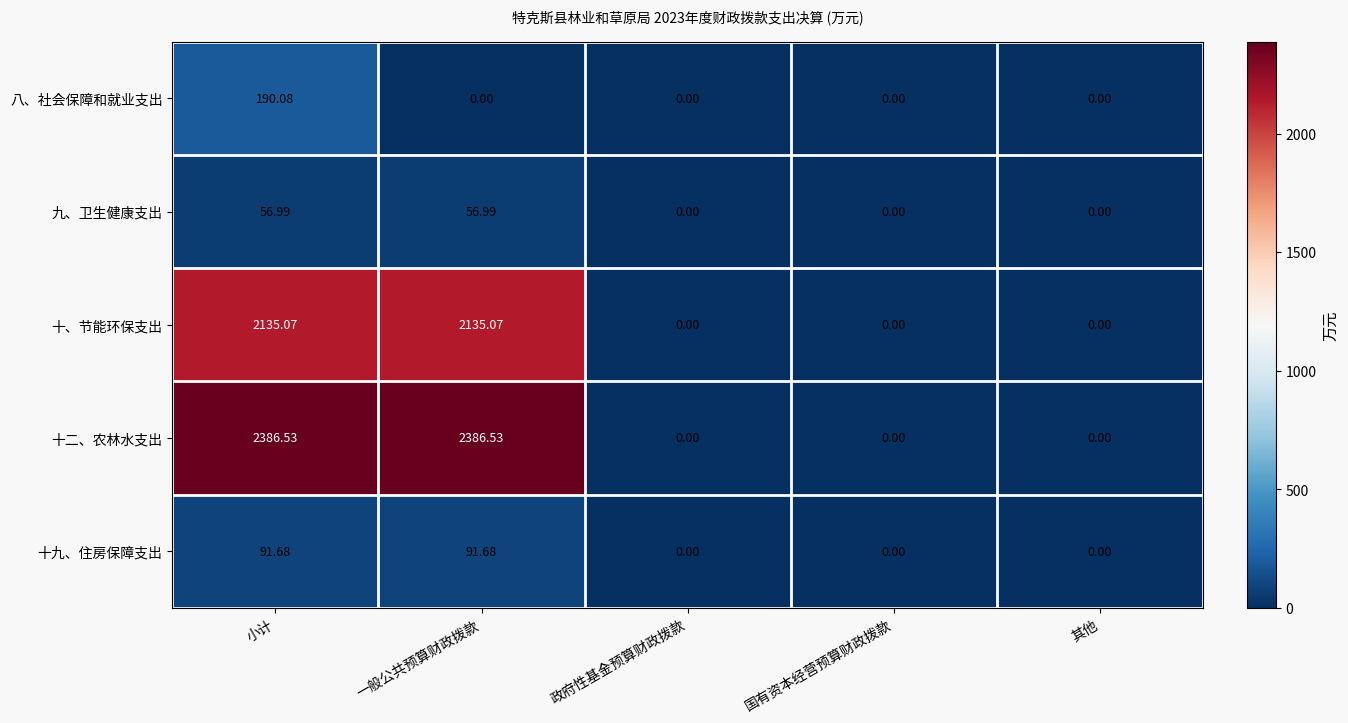

Rank the series at 小计 from highest to lowest value.

十二、农林水支出, 十、节能环保支出, 八、社会保障和就业支出, 十九、住房保障支出, 九、卫生健康支出